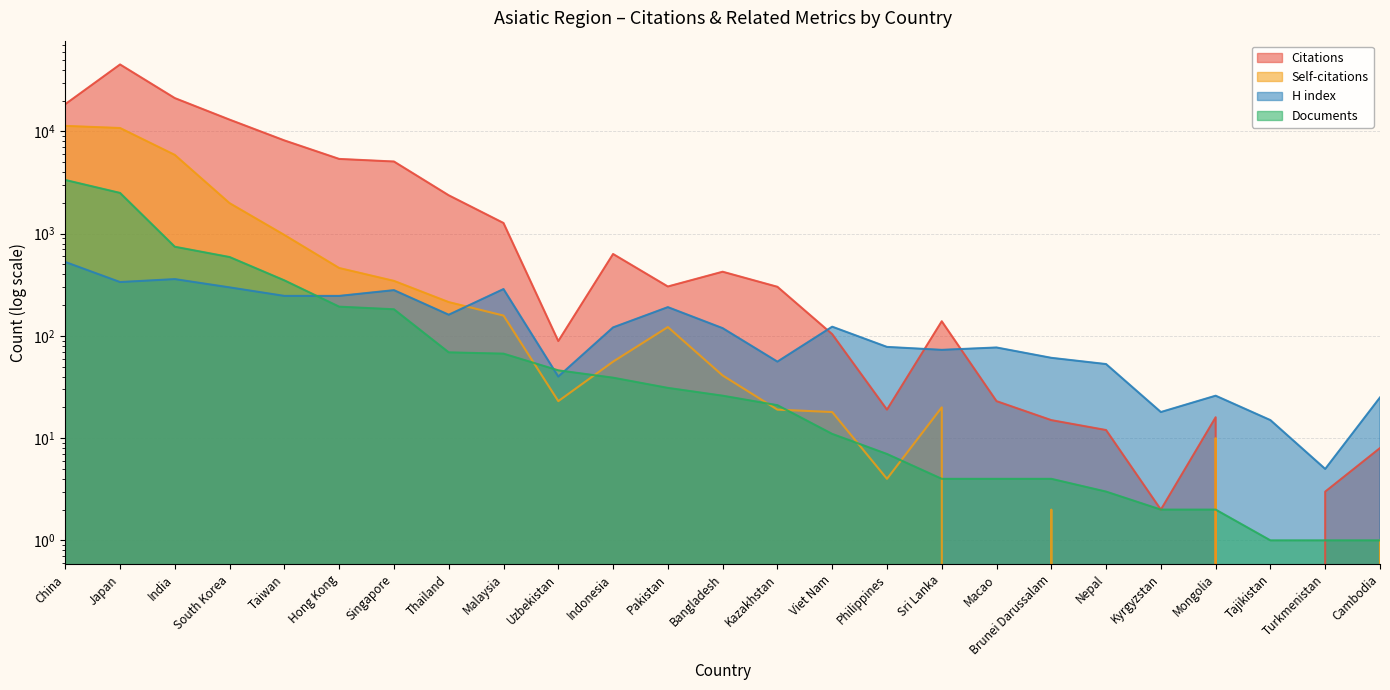

Does the chart have visible grid lines?

Yes